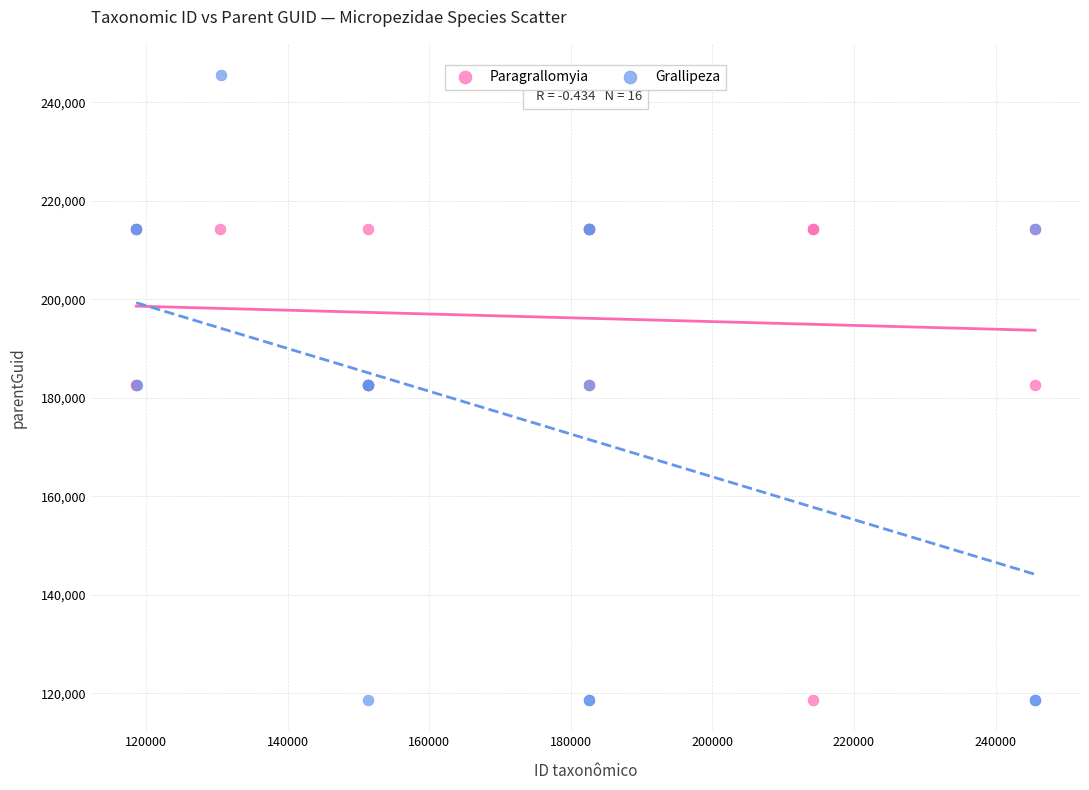

Which series has the largest Y range (max minus min)?

Grallipeza